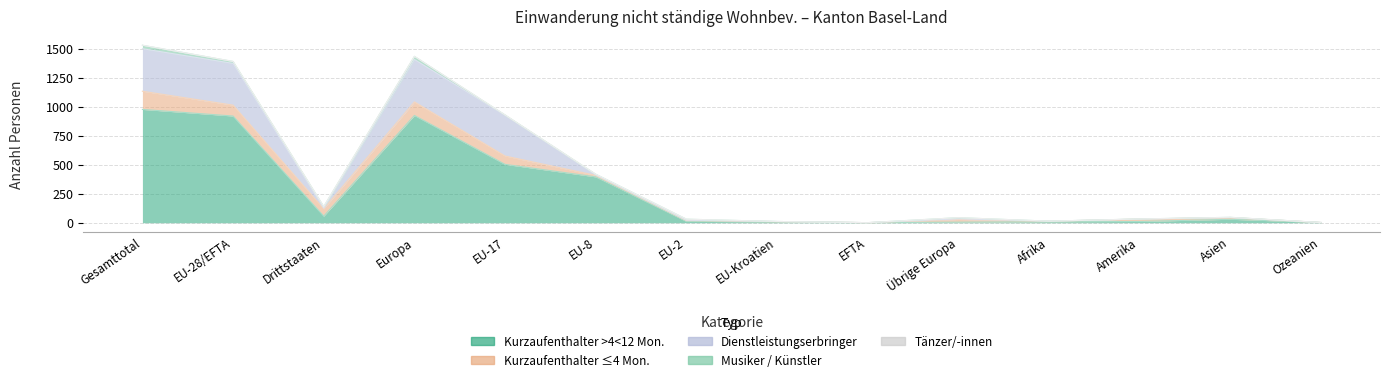

Is it true that Musiker/Künstler (Total) equals 27 at Europa?

True